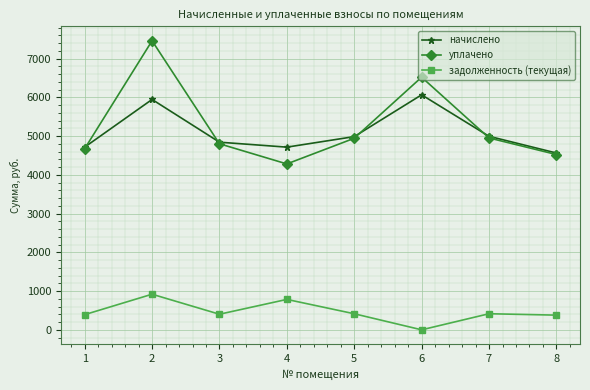

What is the value of the начислено point at the 3rd from the left?

4843.2